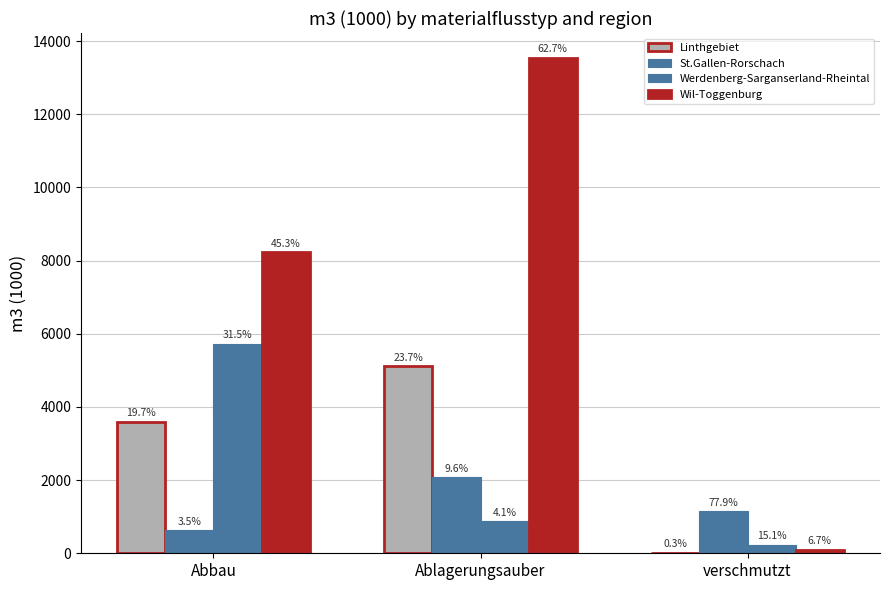

At how many categories does at least one series exceed 2976?

2